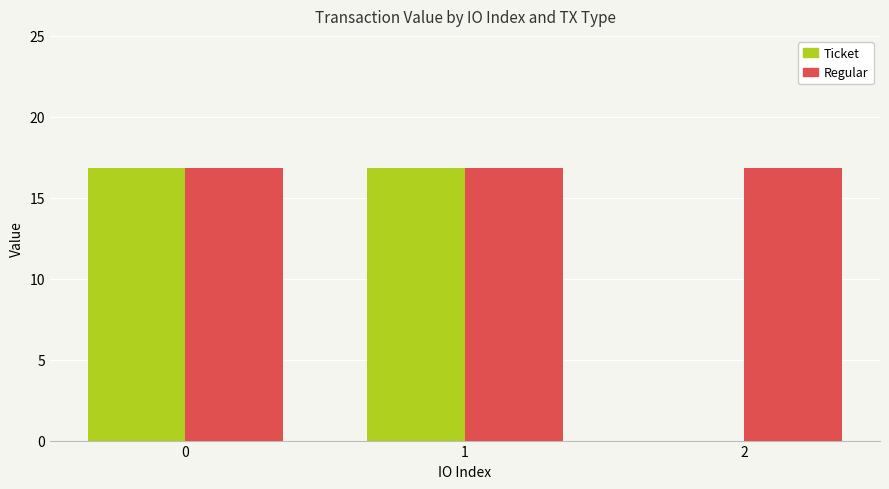

What is the sum of the Ticket values at 0 and 2?

16.9